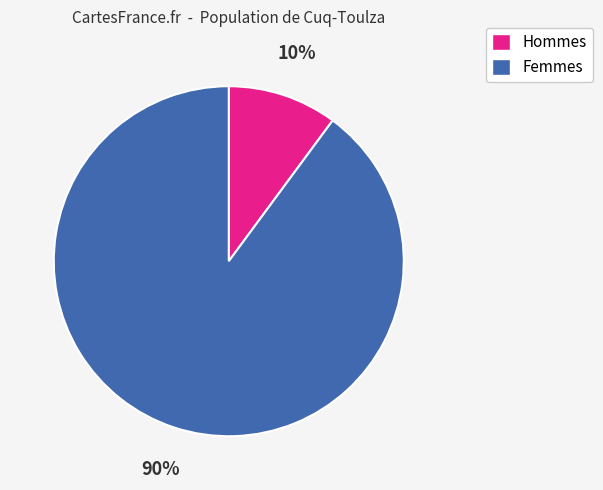

What percentage is the Femmes slice, to the nearest percent?

90%